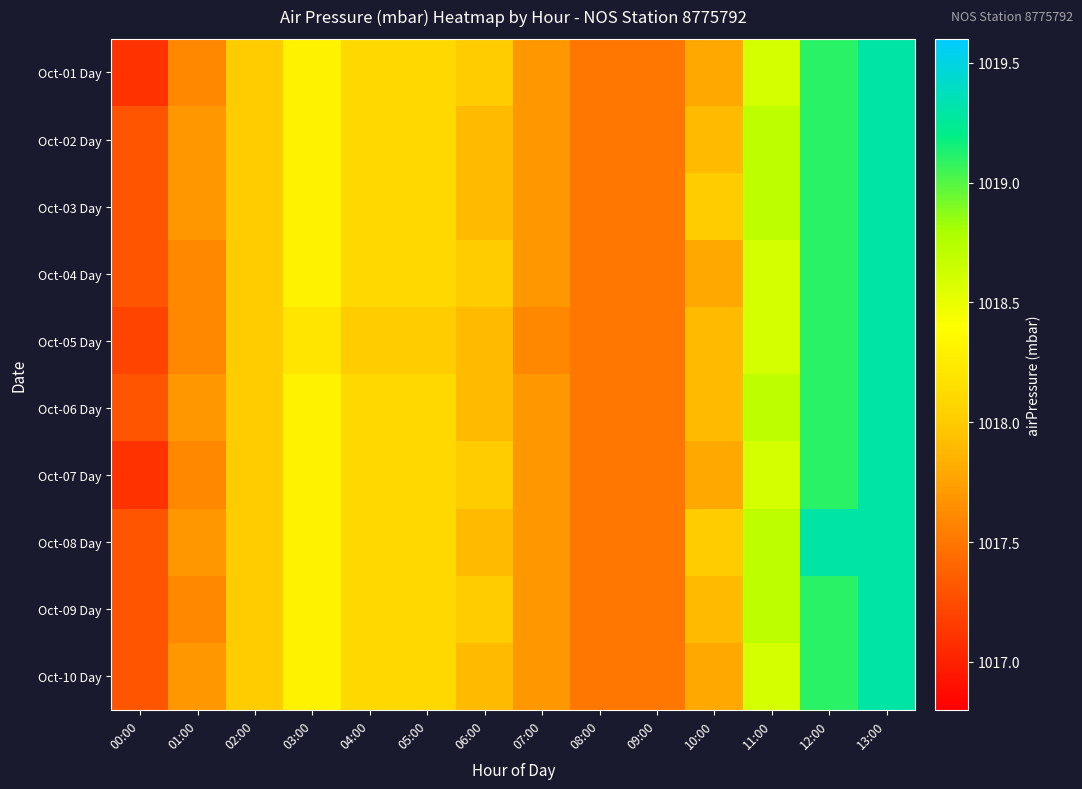

What is the total value across all series at 05:00?

10180.9